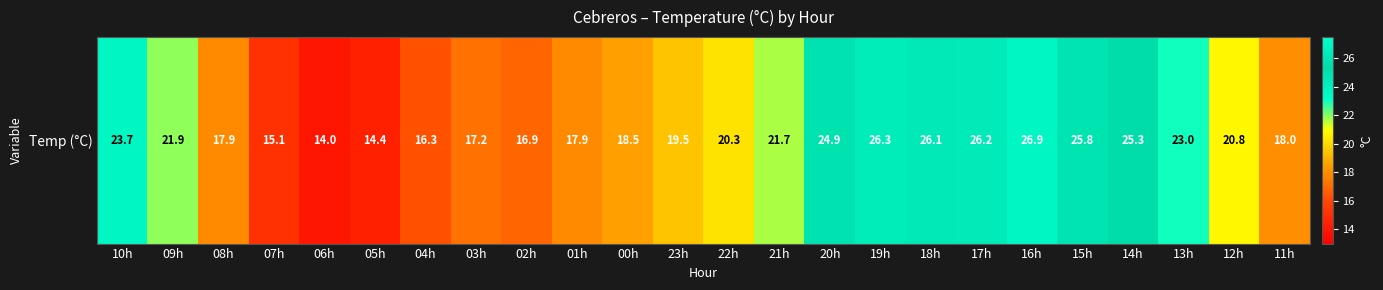

Count the number of data series in this chart.

1